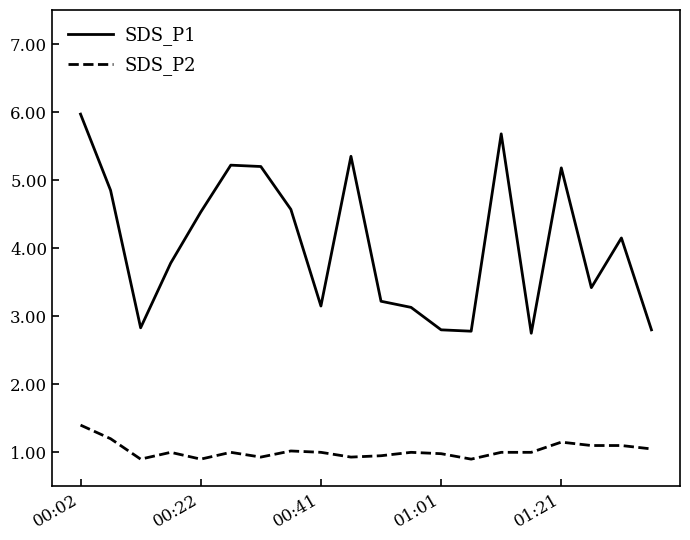

What is the greatest value displayed?

6.0